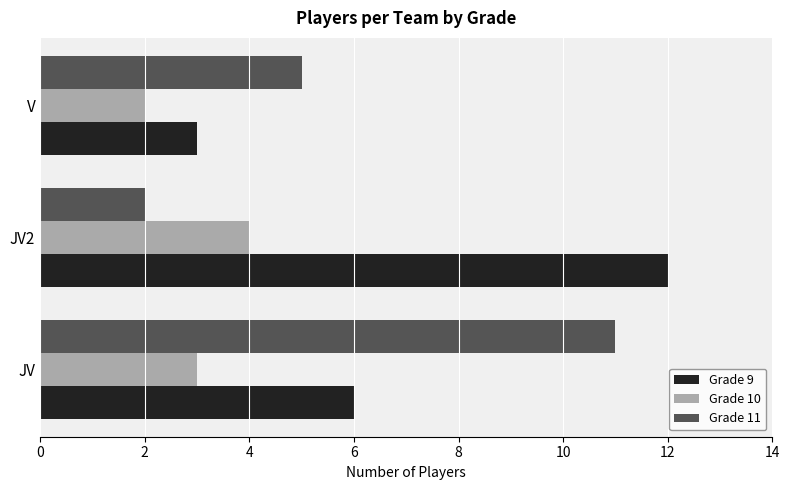

Rank the categories by Grade 10 value from highest to lowest.

JV2, JV, V